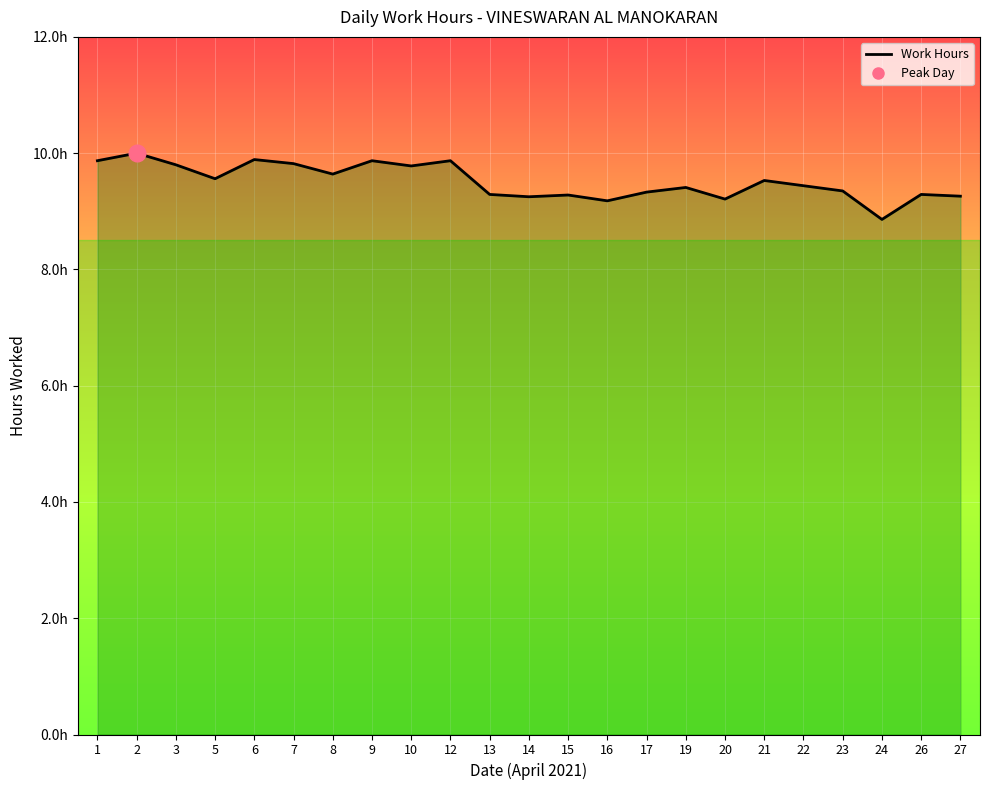

List the labels in order of value, smallest first.

24, 16, 20, 14, 27, 15, 13, 26, 17, 23, 19, 22, 21, 5, 8, 10, 3, 7, 1, 9, 12, 6, 2